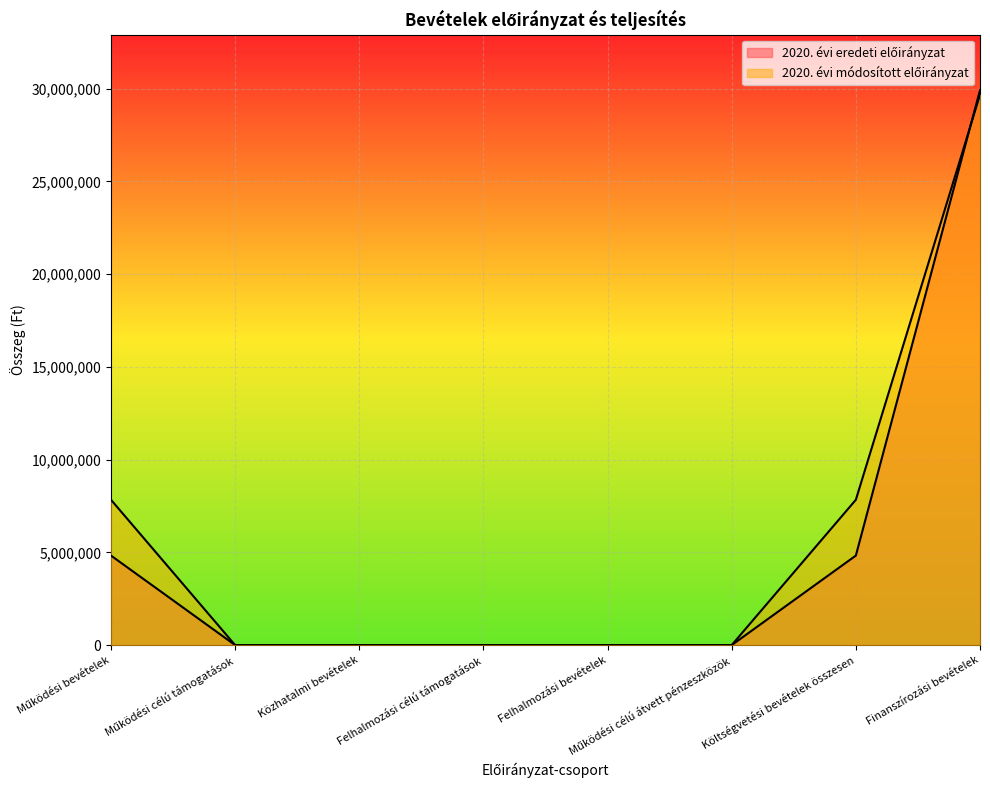

At how many categories does at least one series exceed 13072454?

1